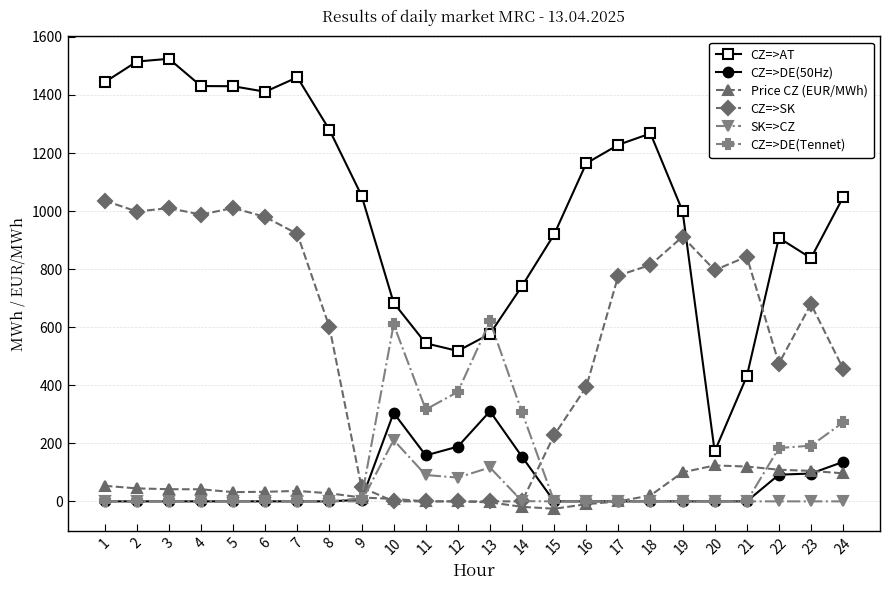

What is the value of the CZ=>SK point at the 24th from the left?

457.3